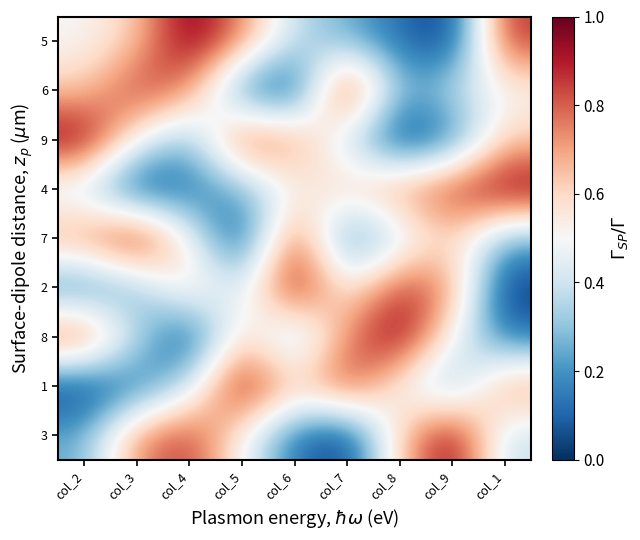

How many data points does each series have?

9